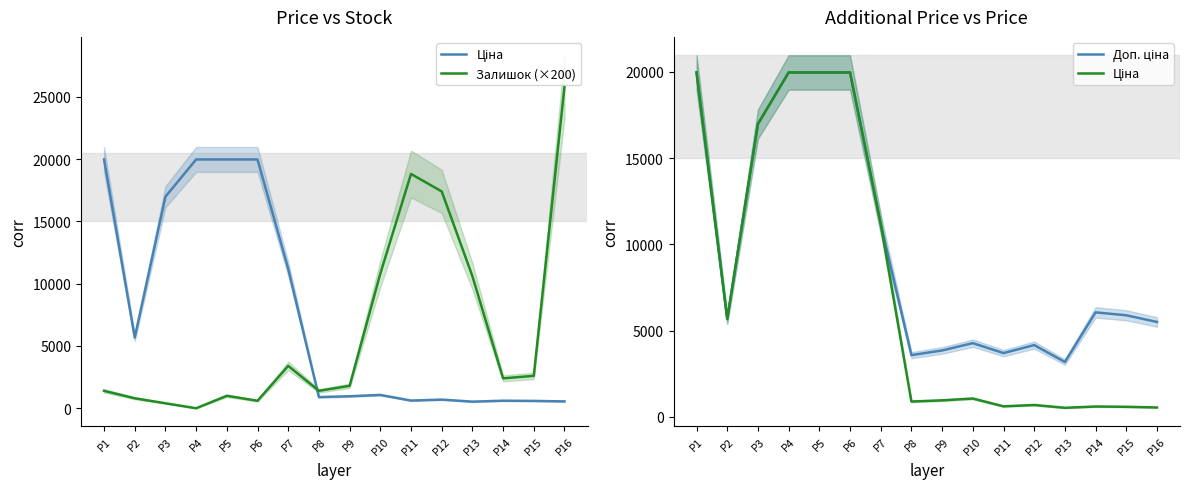

At how many categories does at least one series exceed 6433?

11